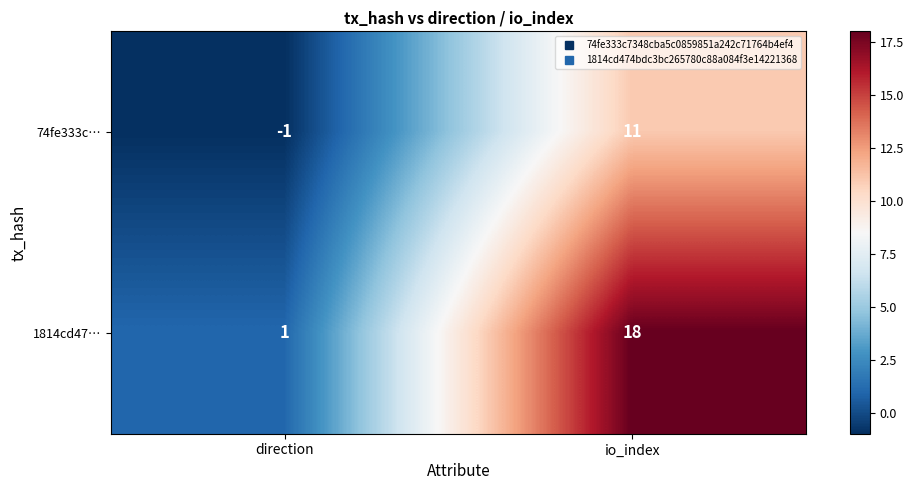

Is it true that 1814cd47… equals 0 at direction?

False